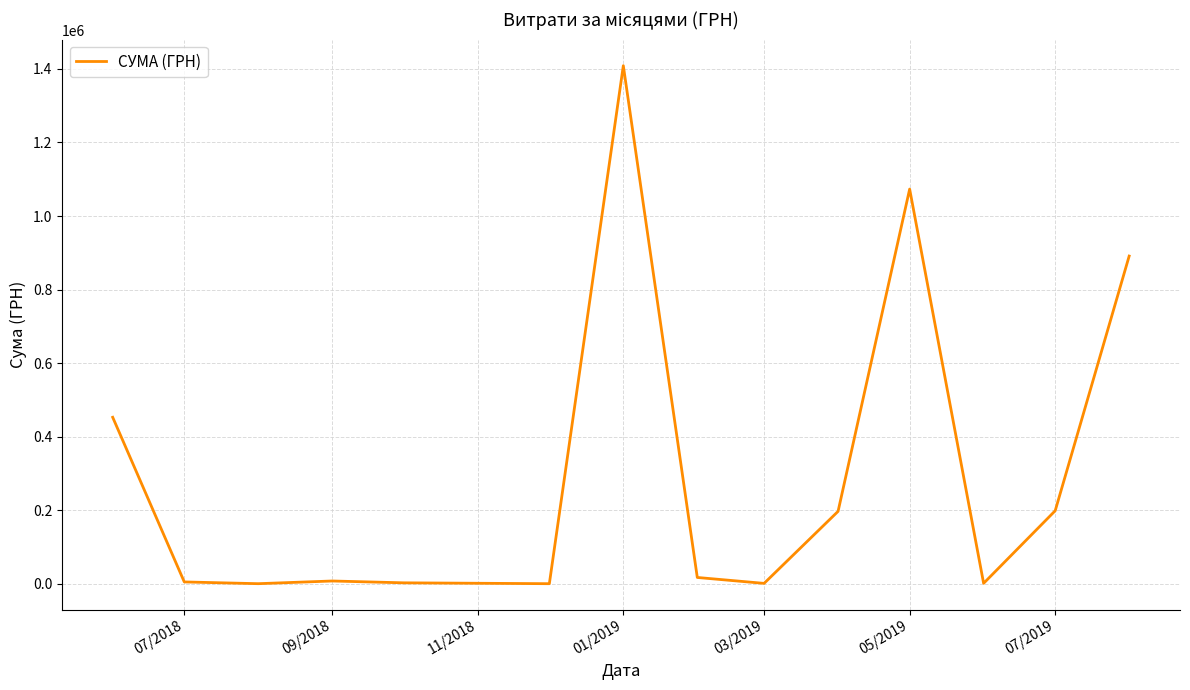

Does the chart have visible grid lines?

Yes